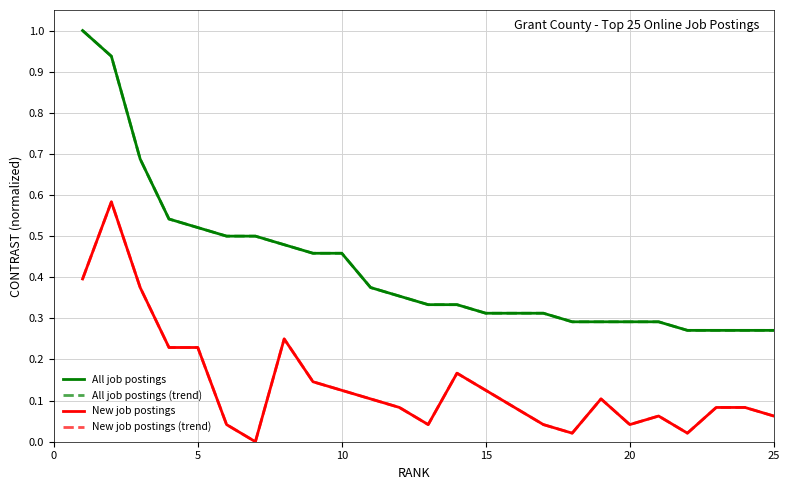

How many lines are shown in the chart?

4